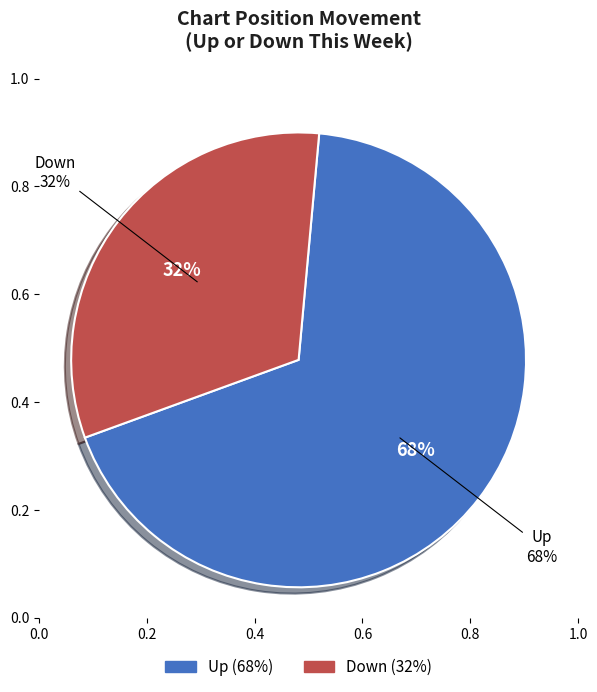

Approximately how many times larger is the value at down compared to up?

0.5